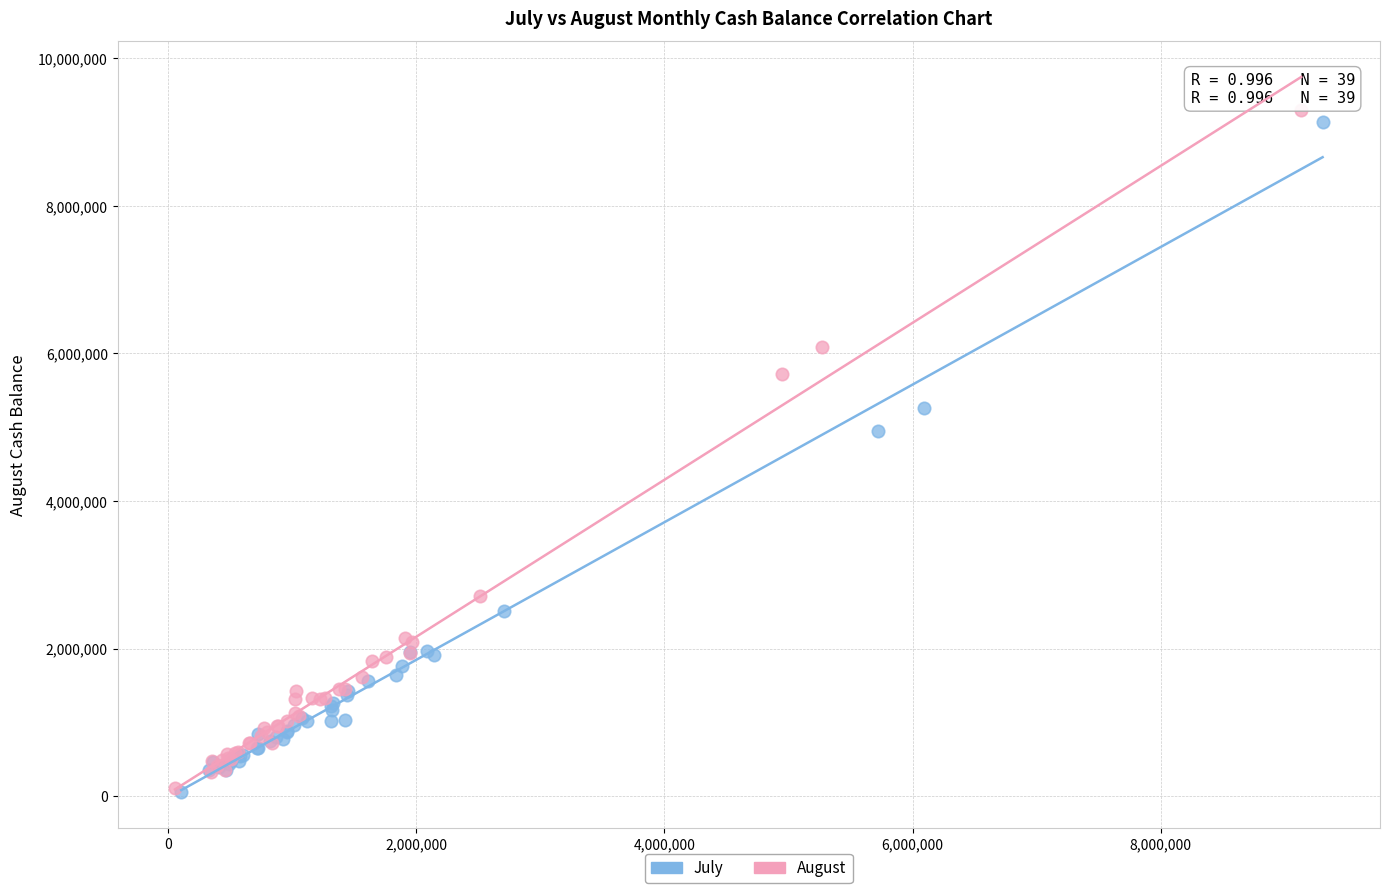

Which series has the widest spread of Y values?

August